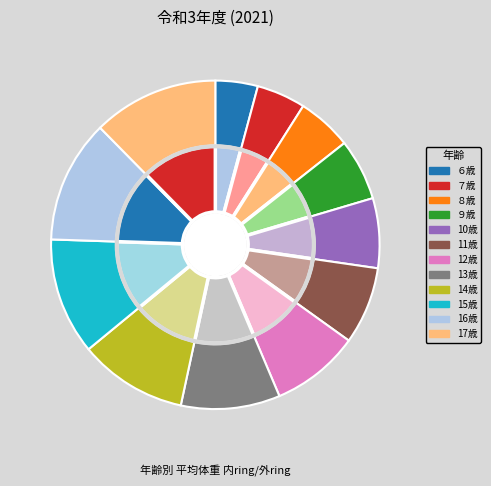

Rank the categories by value from lowest to highest.

６歳, ７歳, ８歳, ９歳, 10歳, 11歳, 12歳, 13歳, 14歳, 15歳, 16歳, 17歳